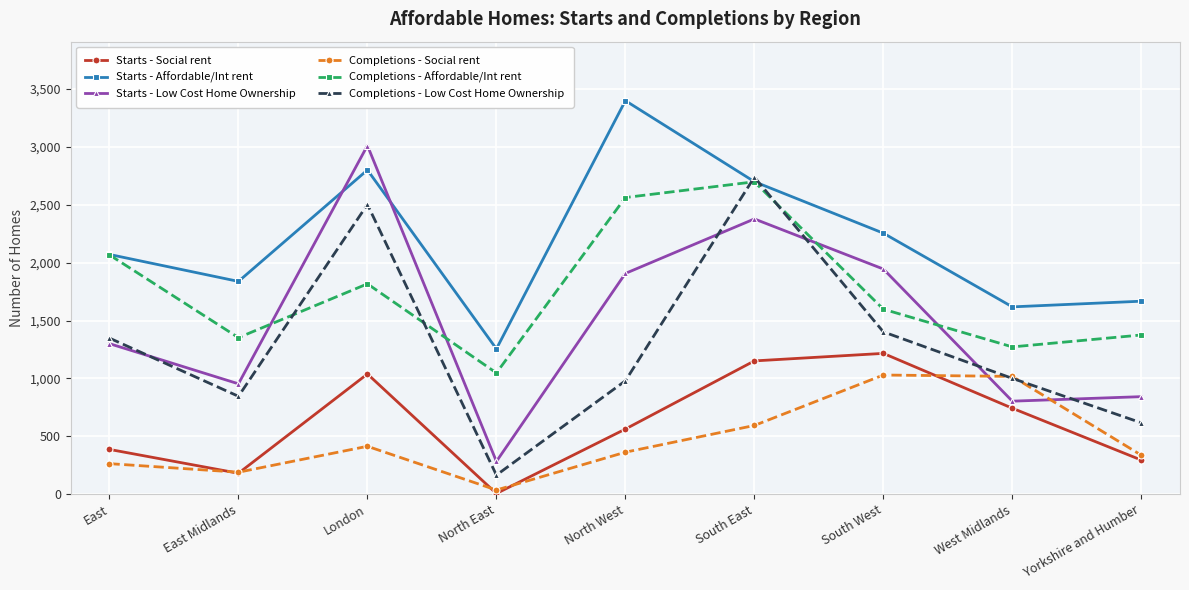

What is the sum of all Starts - Affordable/Int rent values?

19605